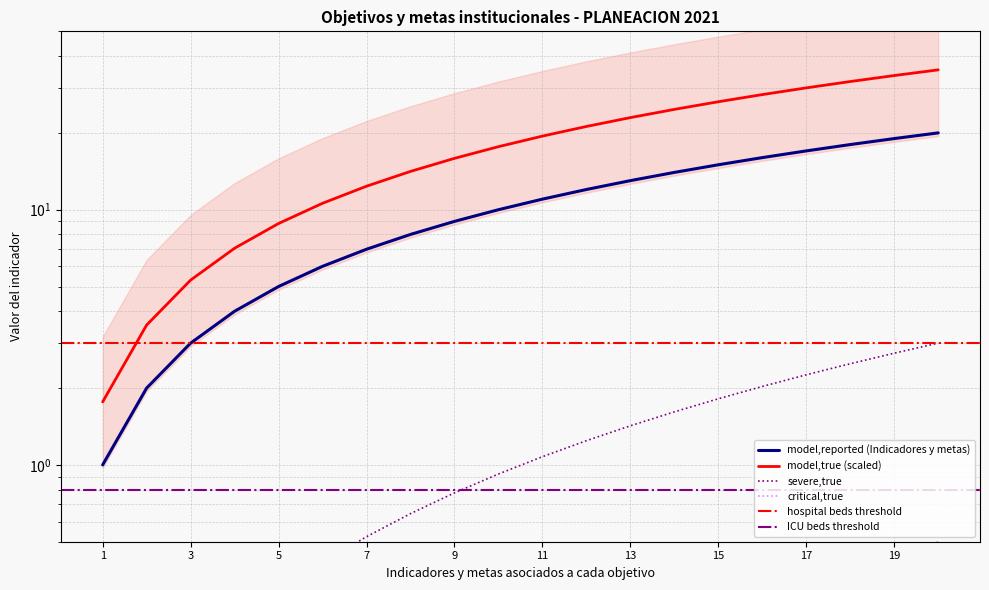

What is the value of the 17th point from the left?

17